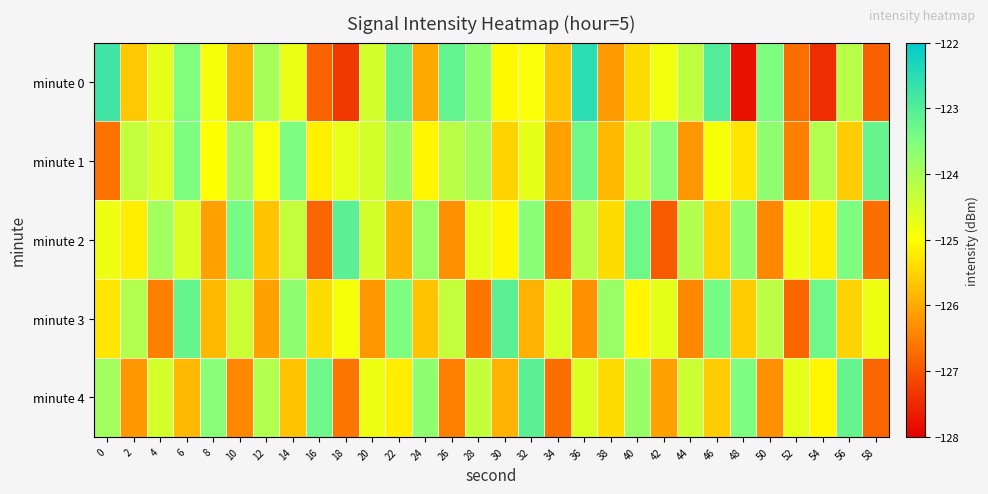

Which has a higher value, 6 or 8?

6